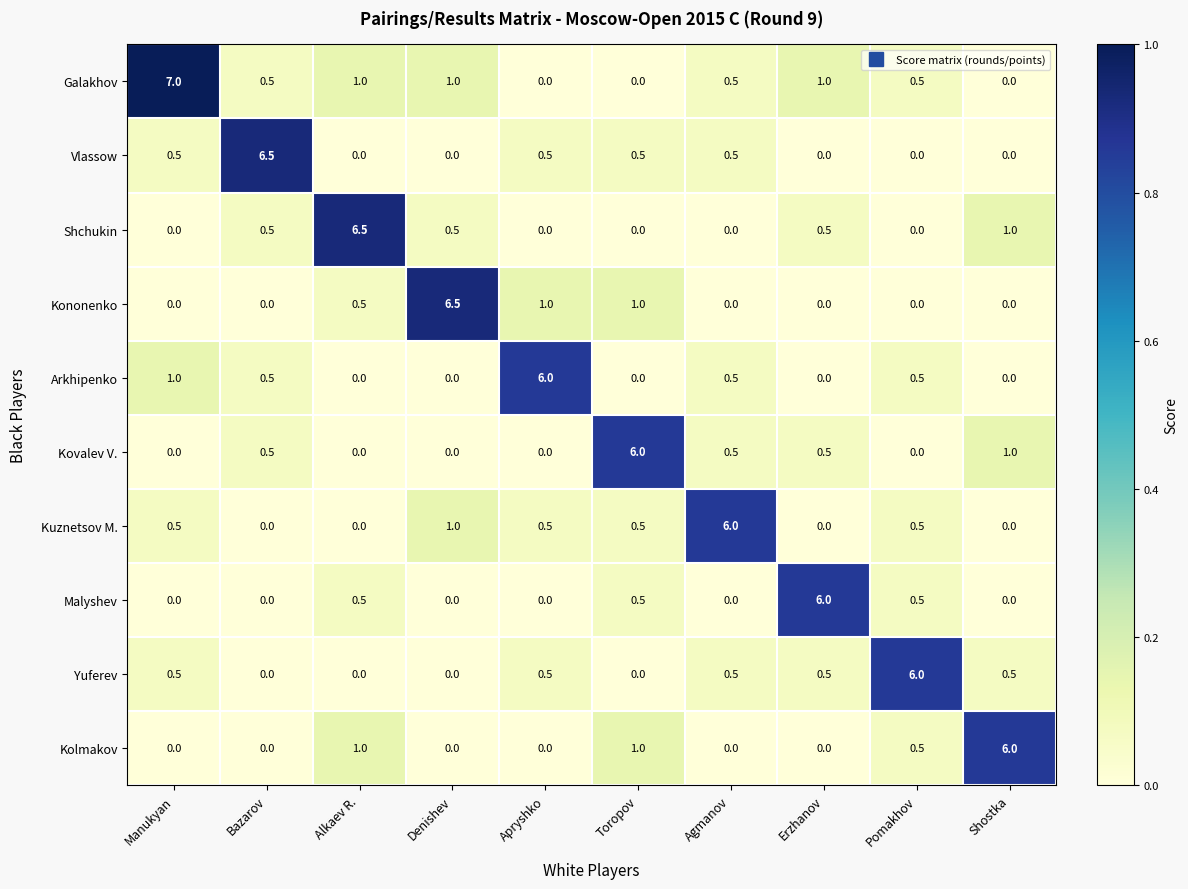

What is the difference between the second highest and second lowest values in the Kononenko series?

1.0